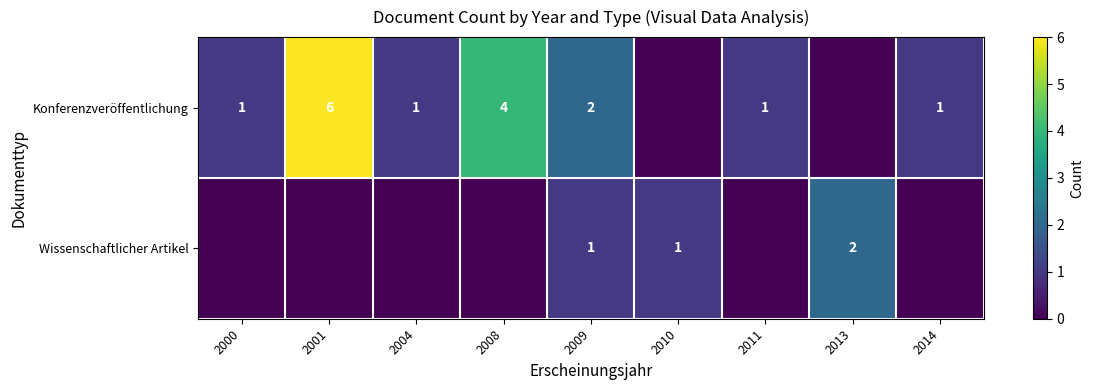

Is it true that Konferenzveröffentlichung equals 0 at 2004?

False